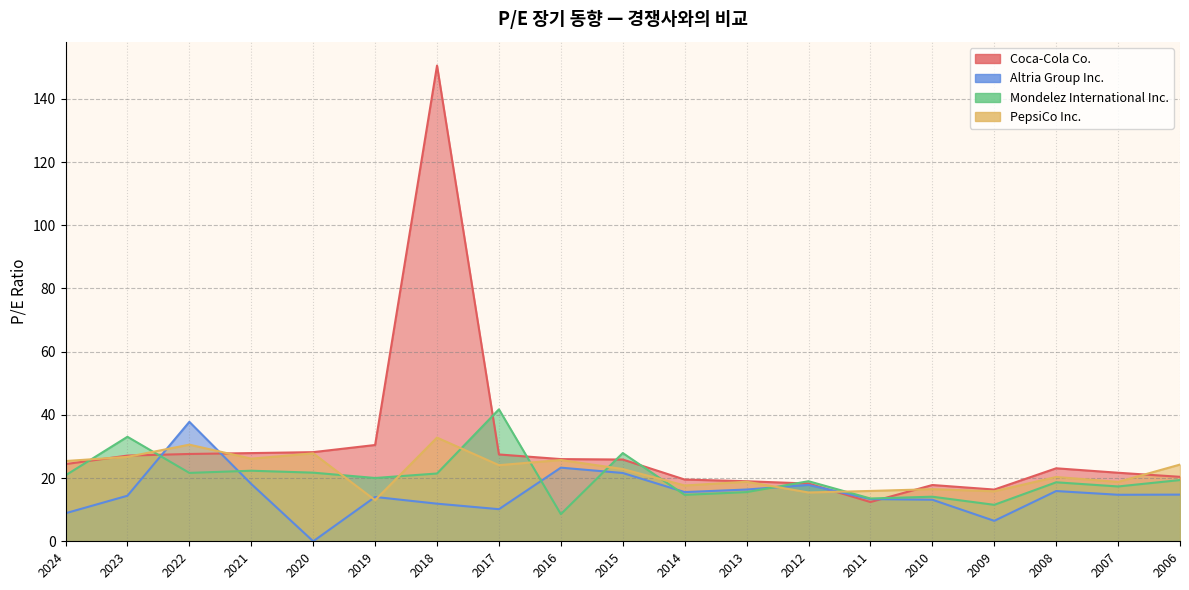

What is the highest value of the Altria Group Inc. series?

37.8